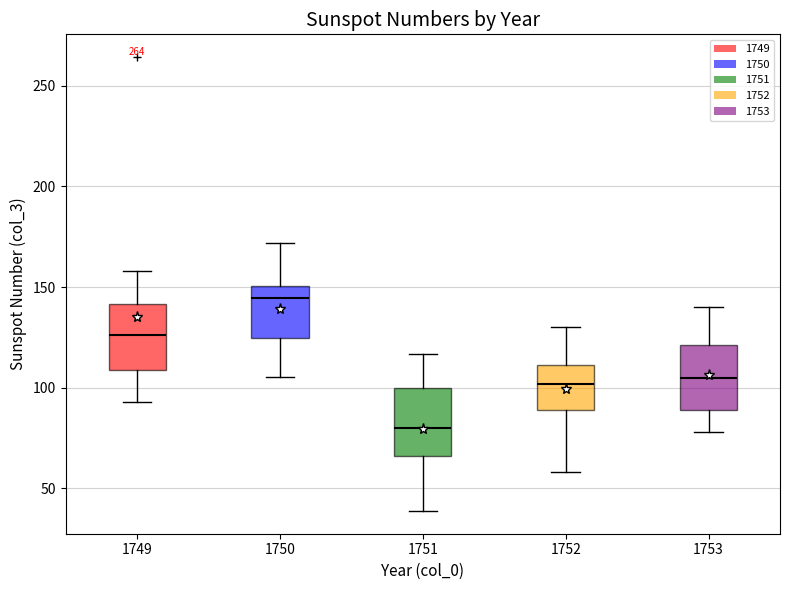

Reading left to right, transcribe this box plot: for each box, give where its median line is, the range the box spans, and where its two whiskers end, as read against the y-axis. The values are not printed on the chart, so give them approximately, as read against the axis.

1749: median 125, box 110 to 140, whiskers 95 to 160
1750: median 145, box 125 to 150, whiskers 105 to 170
1751: median 80, box 65 to 100, whiskers 40 to 115
1752: median 100, box 90 to 110, whiskers 60 to 130
1753: median 105, box 90 to 120, whiskers 80 to 140